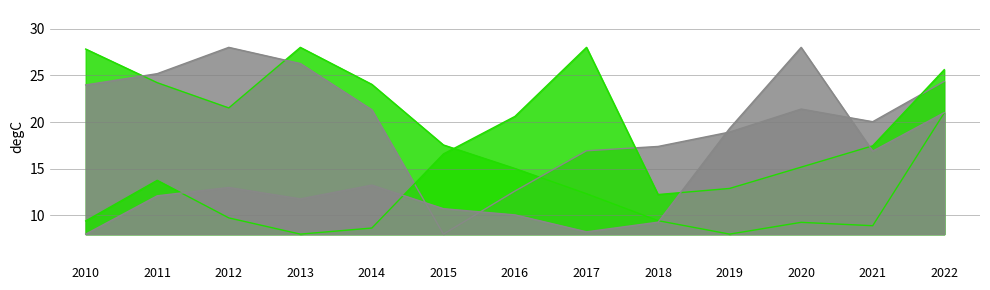

Which series has the widest spread of values?

Pop. sem agua (col_2)